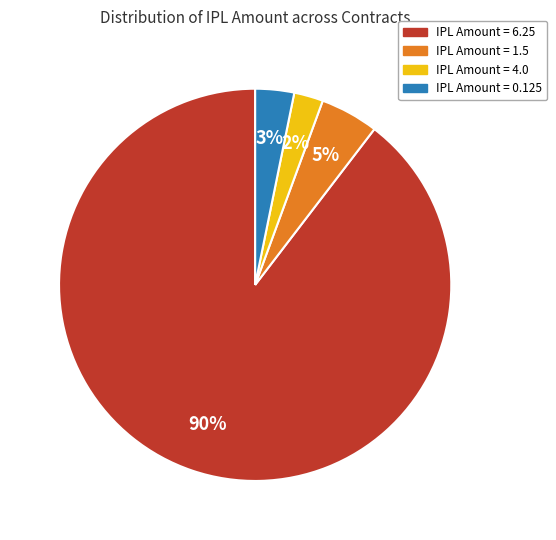

Does any single category account for the majority?

Yes